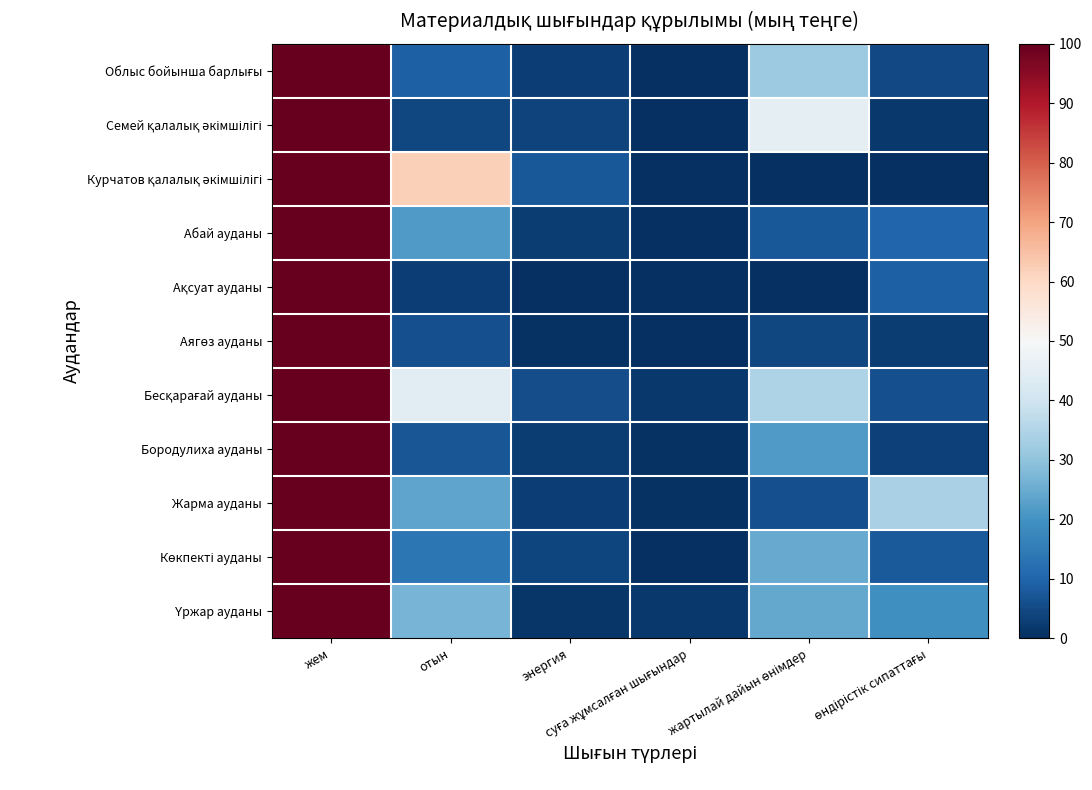

Which series changed the most between отын and энергия?

Курчатов қалалық әкімшілігі